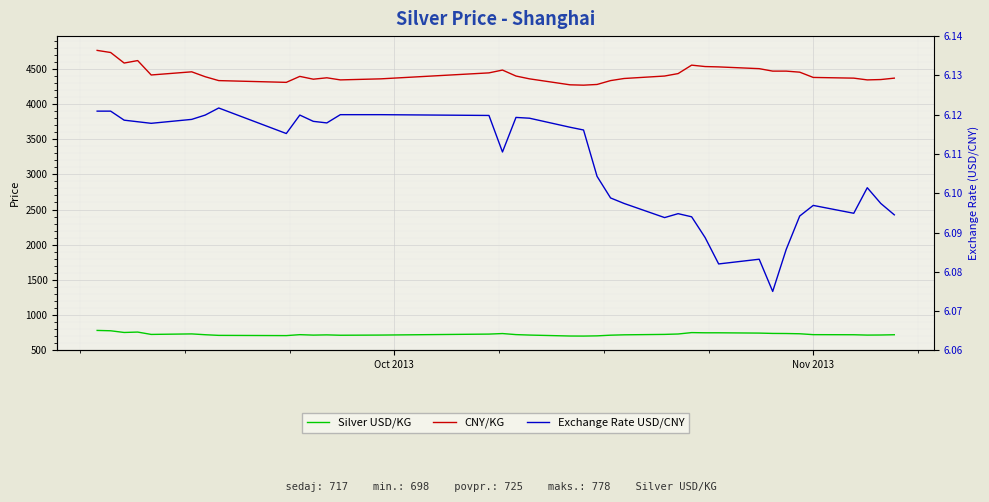

The CNY/KG series shows 6326.0 at 25. True or false?

False